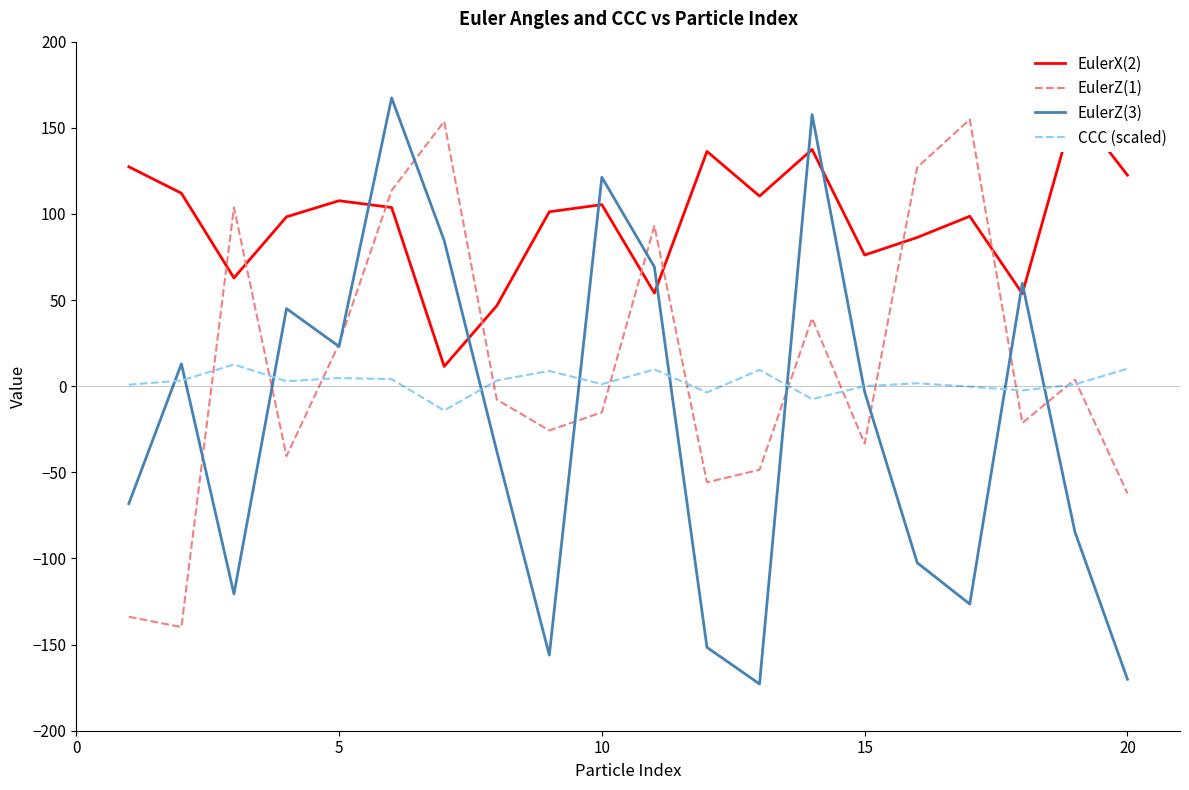

How many interior local valleys does the EulerX(2) series have?

6